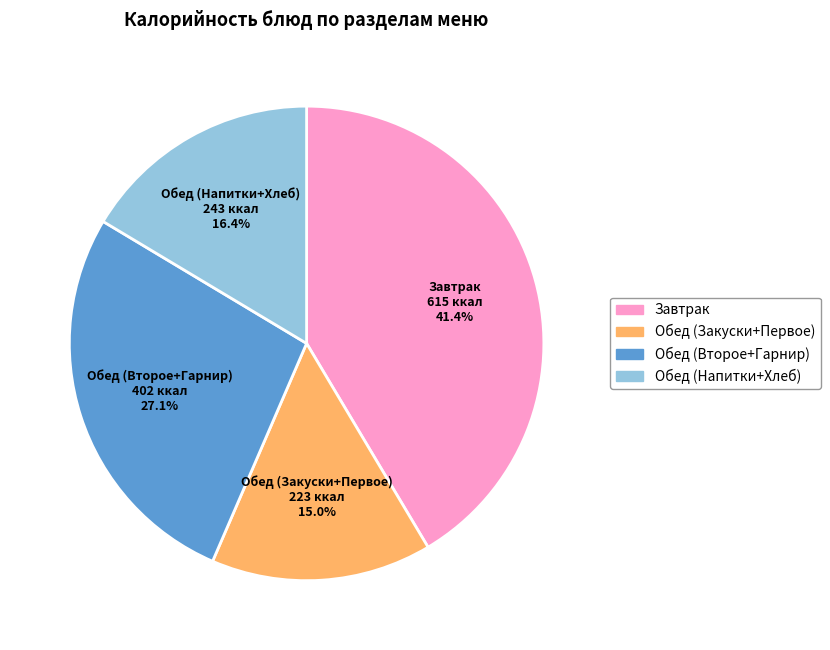

Does any single category account for the majority?

No